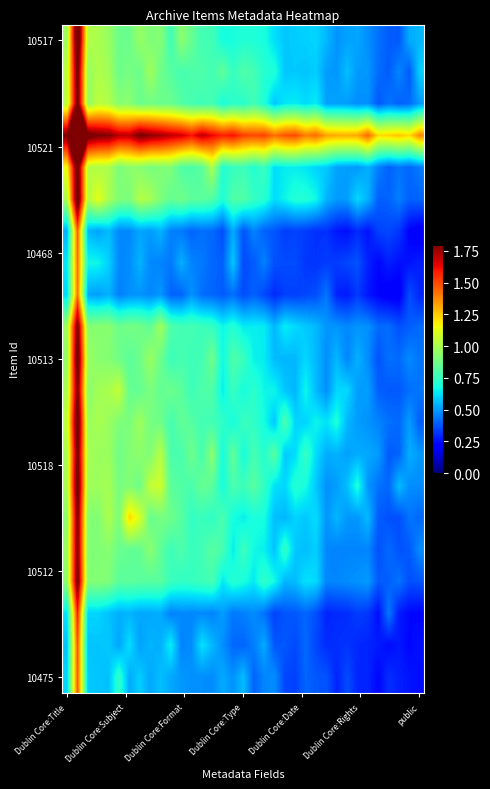

How many distinct data groups are displayed?

21